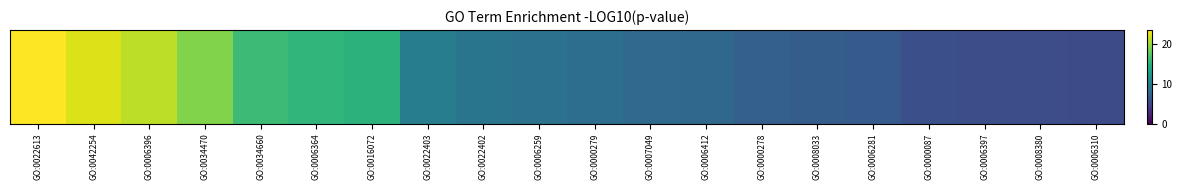

What is the difference between the values at GO:0000278 and GO:0006396?

13.9